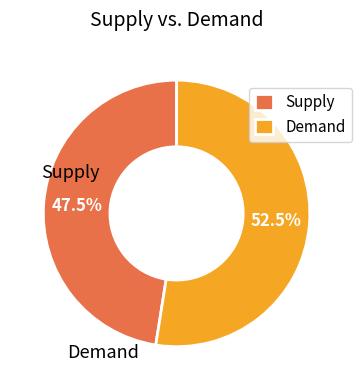

Which category has the biggest portion of the pie?

Demand